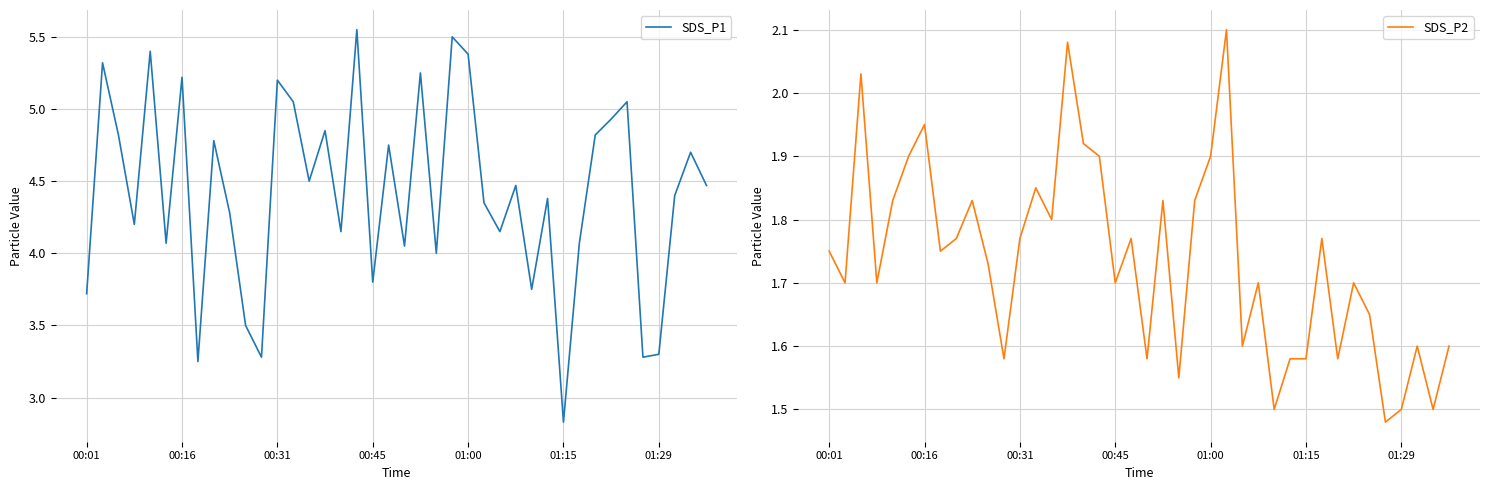

The value of SDS_P1 at 9 is 4.3. True or false?

True